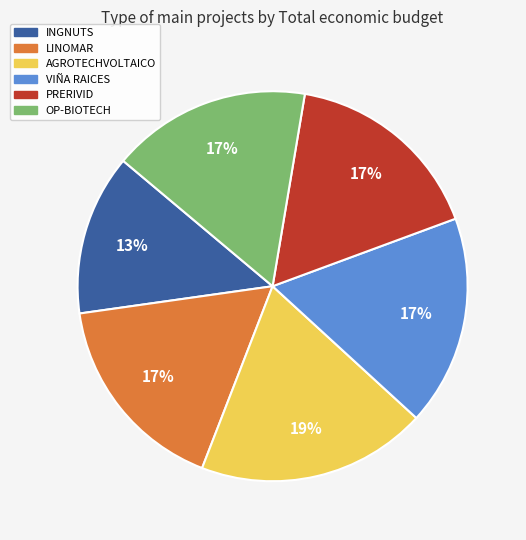

Is there any slice that represents more than half of the pie?

No